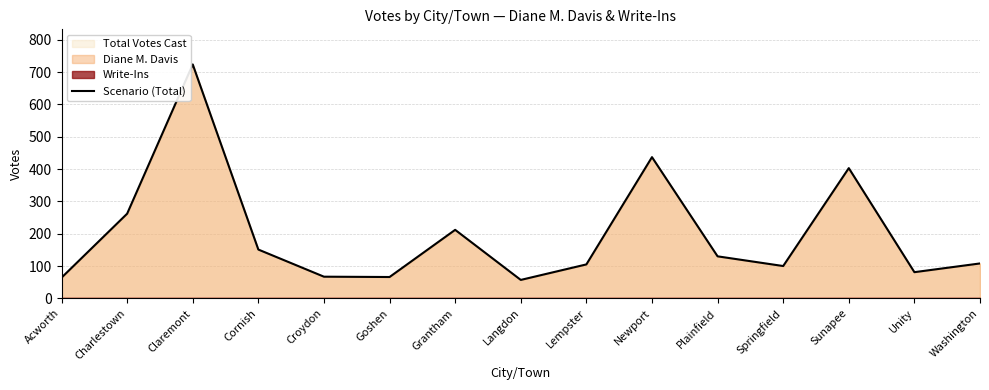

Where is the first local maximum?

Claremont